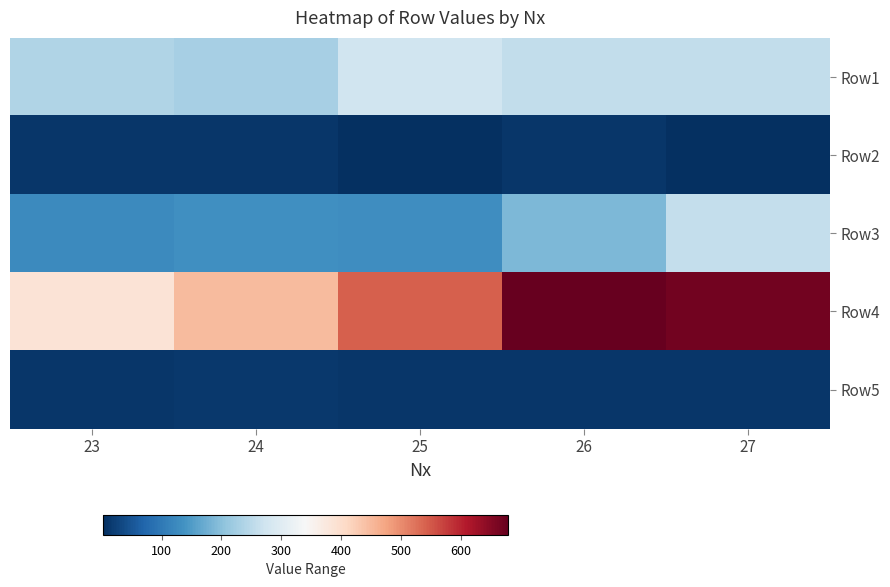

Which label corresponds to the largest value in the chart?

26